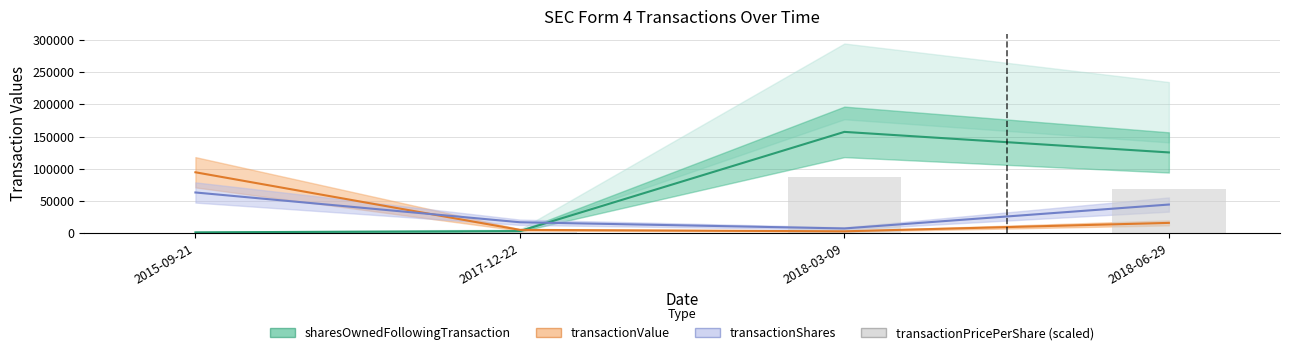

Approximately how many times larger is the value at 2017-12-22 compared to 2015-09-21?

3.4